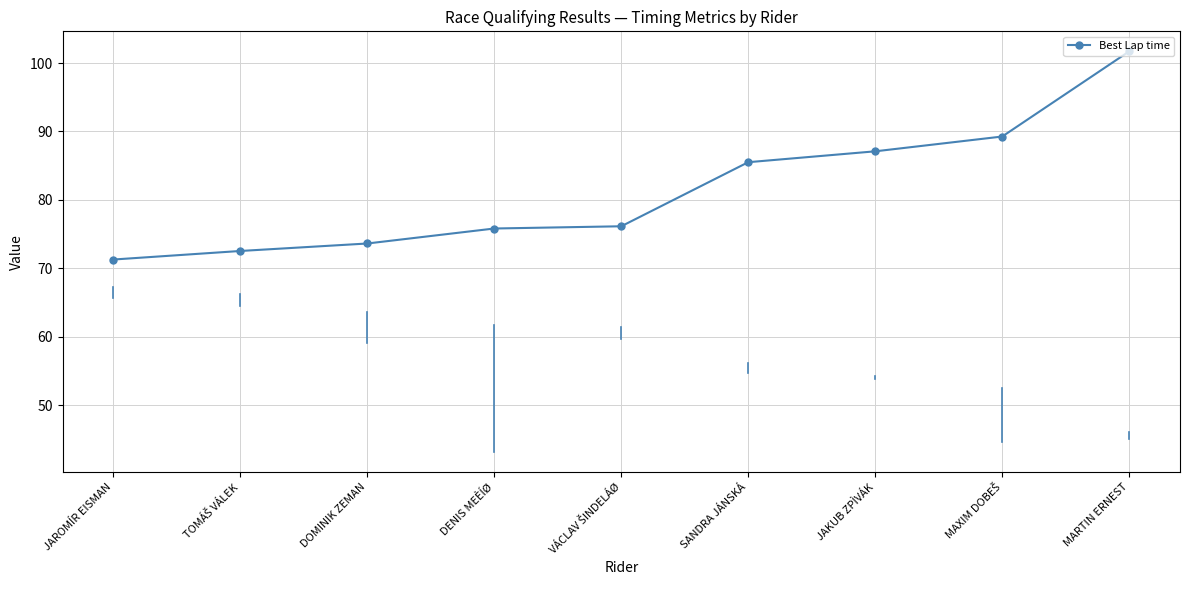

The chart shows a value of 22.1 at MARTIN ERNEST. True or false?

False